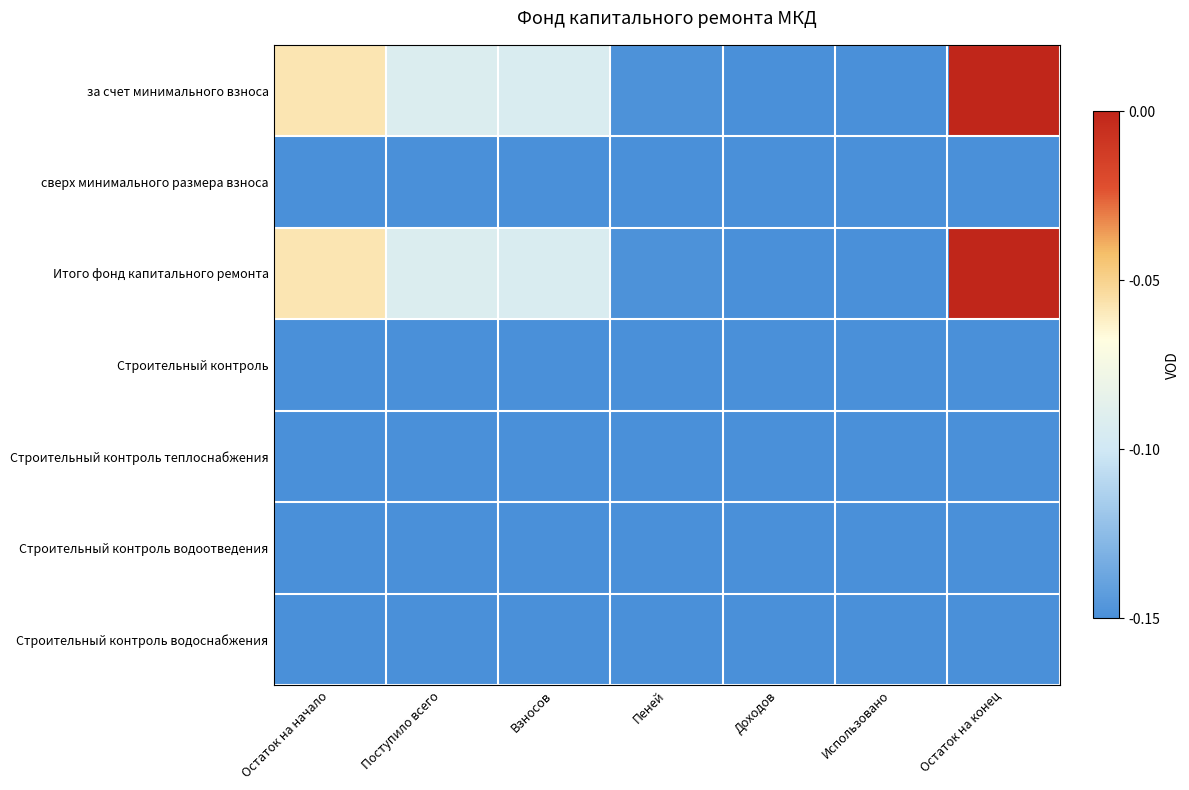

Reading left to right, transcribe all the data shown in this chart.

за счет минимального взноса: Остаток на начало=-0.1	Поступило всего=-0.1	Взносов=-0.1	Пеней=-0.1	Доходов=-0.1	Использовано=-0.1	Остаток на конец=0.0
сверх минимального размера взноса: Остаток на начало=-0.1	Поступило всего=-0.1	Взносов=-0.1	Пеней=-0.1	Доходов=-0.1	Использовано=-0.1	Остаток на конец=-0.1
Итого фонд капитального ремонта: Остаток на начало=-0.1	Поступило всего=-0.1	Взносов=-0.1	Пеней=-0.1	Доходов=-0.1	Использовано=-0.1	Остаток на конец=0.0
Строительный контроль: Остаток на начало=-0.1	Поступило всего=-0.1	Взносов=-0.1	Пеней=-0.1	Доходов=-0.1	Использовано=-0.1	Остаток на конец=-0.1
Строительный контроль теплоснабжения: Остаток на начало=-0.1	Поступило всего=-0.1	Взносов=-0.1	Пеней=-0.1	Доходов=-0.1	Использовано=-0.1	Остаток на конец=-0.1
Строительный контроль водоотведения: Остаток на начало=-0.1	Поступило всего=-0.1	Взносов=-0.1	Пеней=-0.1	Доходов=-0.1	Использовано=-0.1	Остаток на конец=-0.1
Строительный контроль водоснабжения: Остаток на начало=-0.1	Поступило всего=-0.1	Взносов=-0.1	Пеней=-0.1	Доходов=-0.1	Использовано=-0.1	Остаток на конец=-0.1